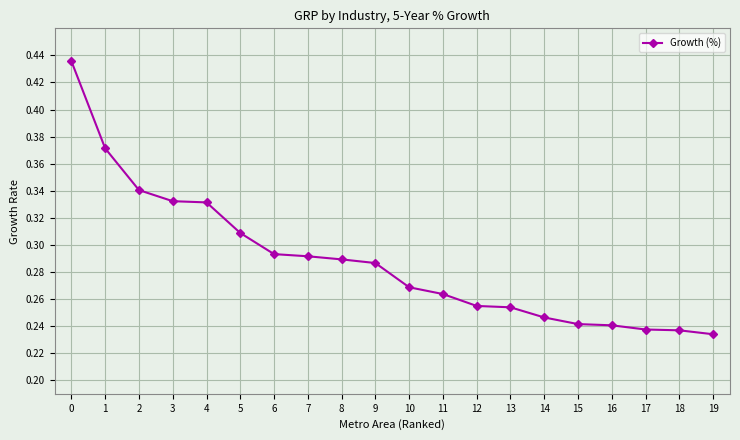

What is the sum of the values at 12 and 17?

0.5